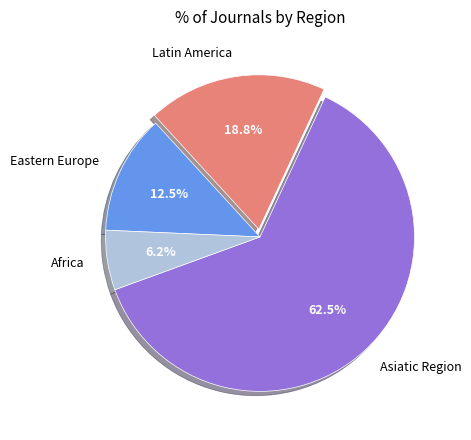

Which category has the smallest portion of the pie?

Africa